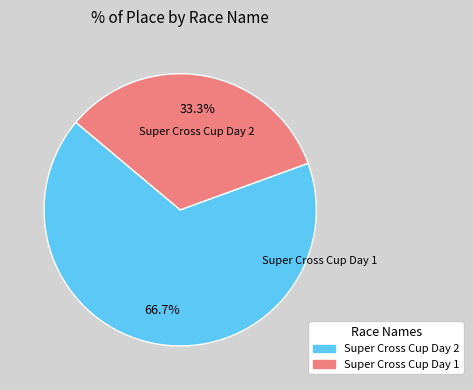

How many slices are in this pie chart?

2